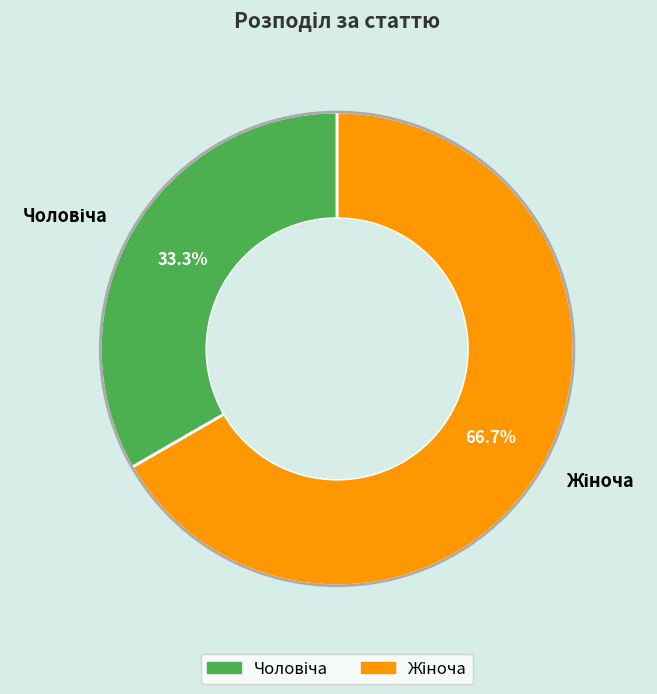

Does any single category account for the majority?

Yes